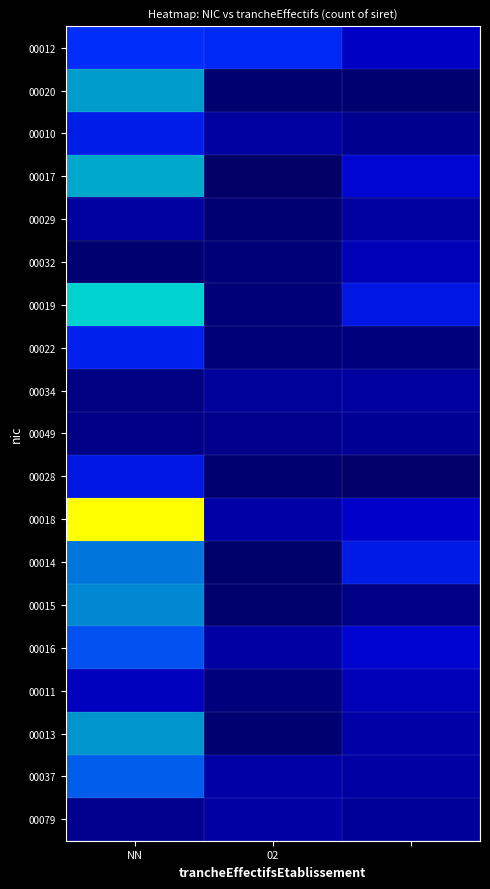

Reading left to right, transcribe all the data shown in this chart.

00012: 3.6	3.4	2.1
00020: 4.9	0.2	0.2
00010: 3.1	1.3	0.9
00017: 5.1	0.0	2.5
00029: 1.2	0.3	1.3
00032: 0.3	0.5	1.8
00019: 5.6	0.4	2.9
00022: 3.2	0.4	0.5
00034: 0.7	1.2	1.3
00049: 0.8	0.9	1.1
00028: 2.9	0.3	0.1
00018: 7.4	1.4	2.2
00014: 4.5	0.1	3.0
00015: 4.7	0.2	0.7
00016: 4.1	1.4	2.4
00011: 2.0	0.5	1.8
00013: 4.8	0.3	1.5
00037: 4.2	1.4	1.3
00079: 0.9	1.4	1.1